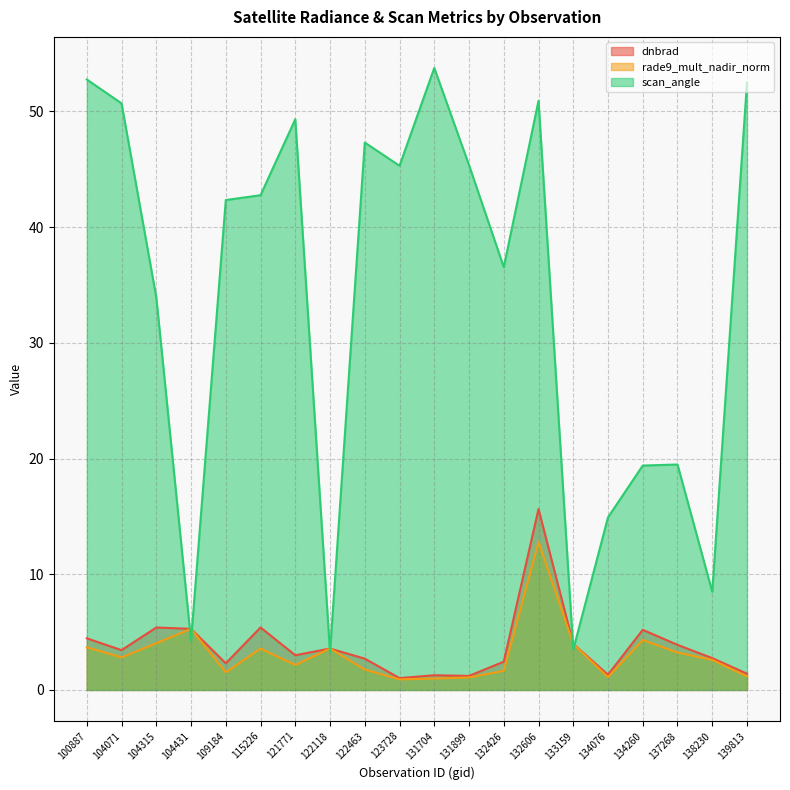

What is the total value across all series at 139813?

55.1